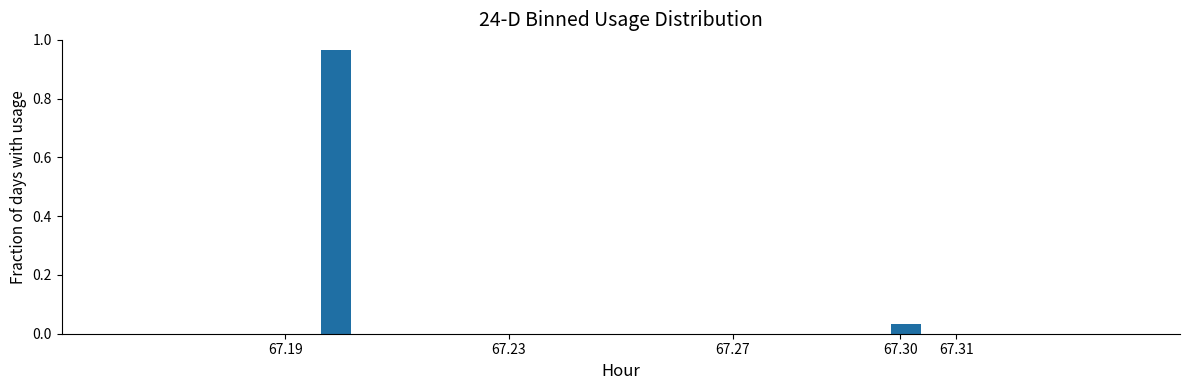

Reading left to right, transcribe this chart: for each bar, give the range it covers on the x-axis and its height. The values are not printed on the chart, so give them approximately, as read against the axis.

67.190 to 67.196: 0
67.196 to 67.202: 0.96
67.202 to 67.208: 0
67.208 to 67.214: 0
67.214 to 67.220: 0
67.220 to 67.226: 0
67.226 to 67.232: 0
67.232 to 67.238: 0
67.238 to 67.244: 0
67.244 to 67.250: 0
67.250 to 67.256: 0
67.256 to 67.262: 0
67.262 to 67.268: 0
67.268 to 67.274: 0
67.274 to 67.280: 0
67.280 to 67.286: 0
67.286 to 67.292: 0
67.292 to 67.298: 0
67.298 to 67.304: 0.04
67.304 to 67.310: 0